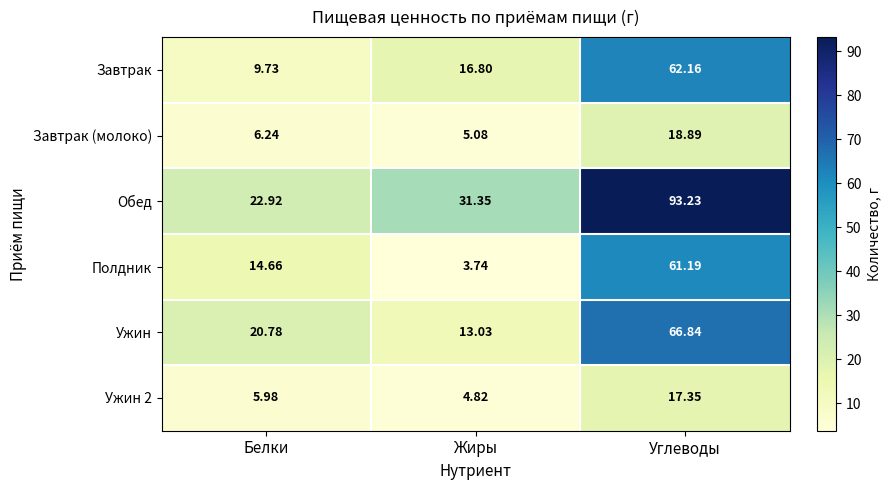

Between Белки and Жиры, which series saw the biggest shift?

Полдник